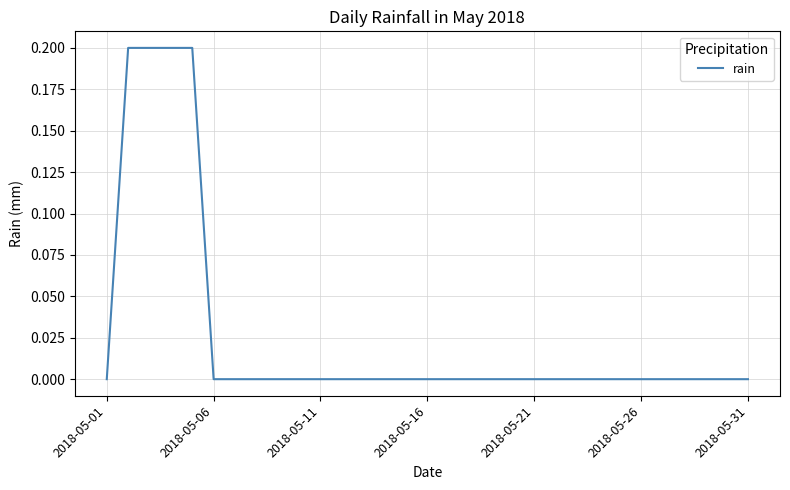

The chart shows a value of -0.1 at 2018-05-16. True or false?

False